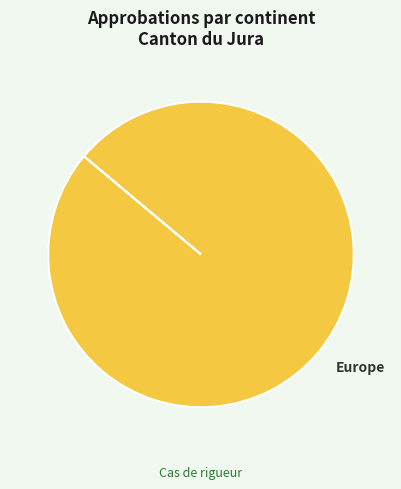

Does Europe account for over 50% of the chart?

Yes